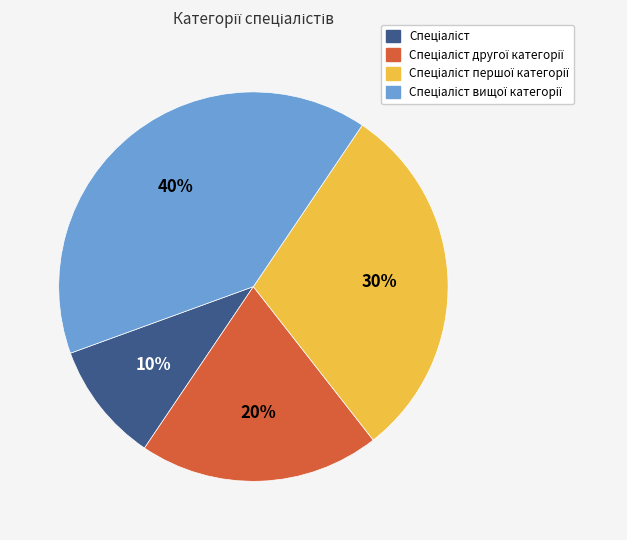

To the nearest percent, what is the difference between the largest and smallest slice percentages?

30%